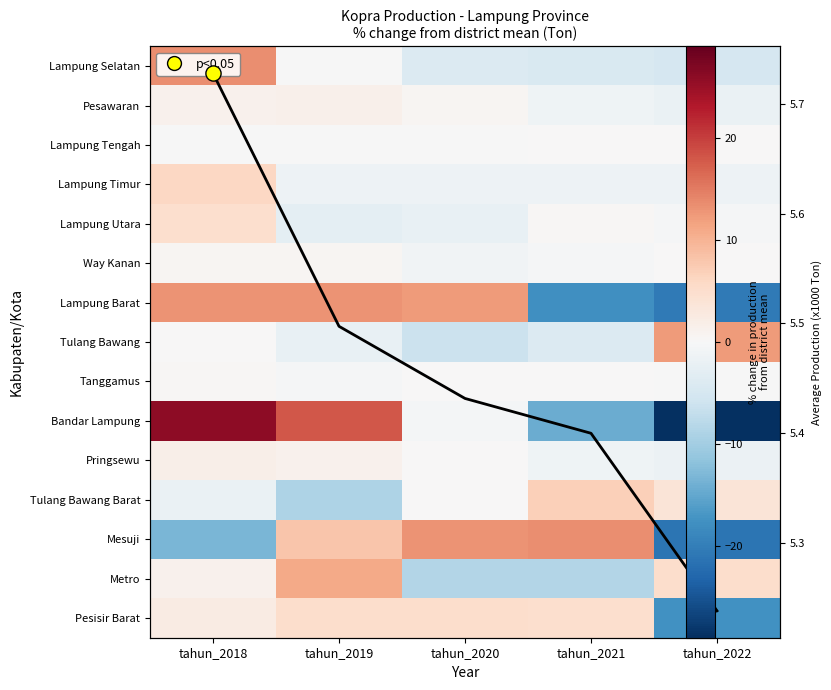

What is the greatest value displayed?

26.0